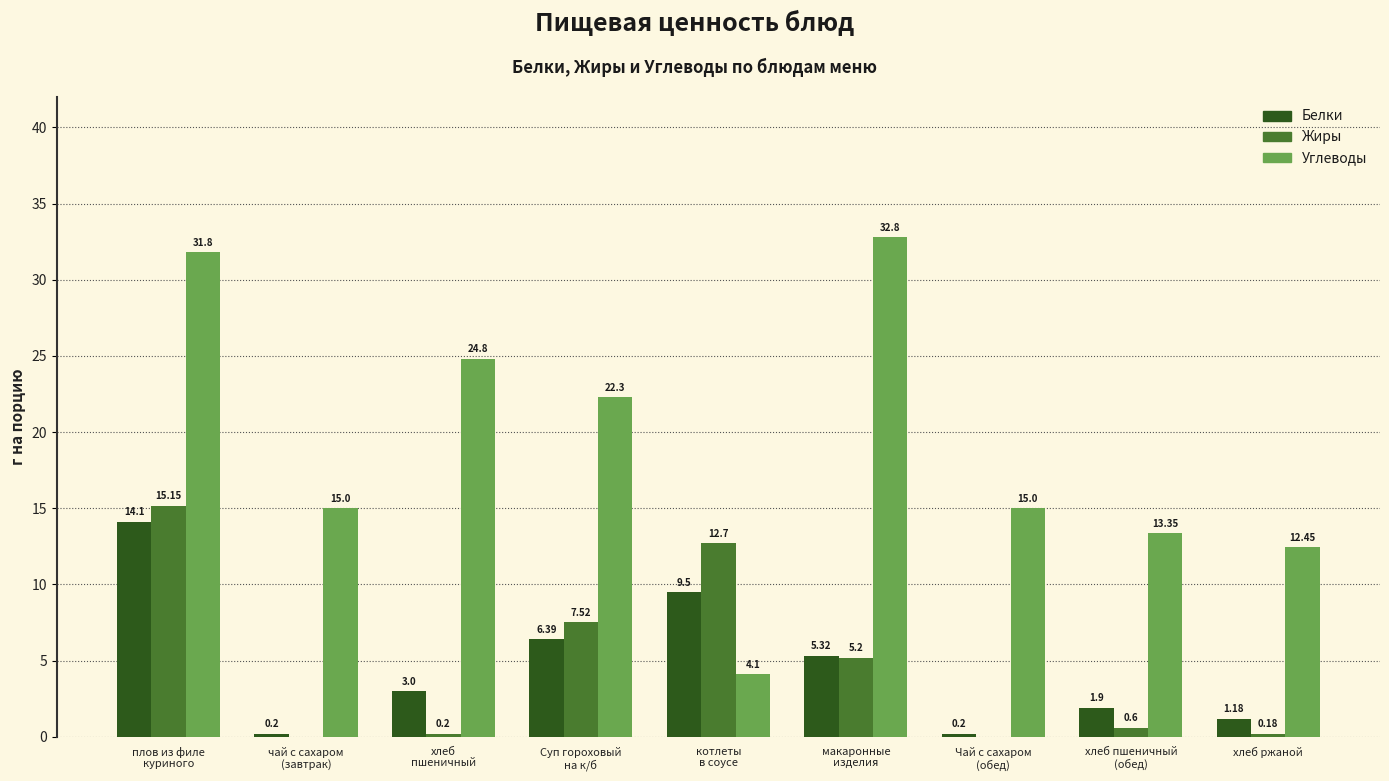

Is it true that Углеводы equals 18.5 at хлеб ржаной?

False